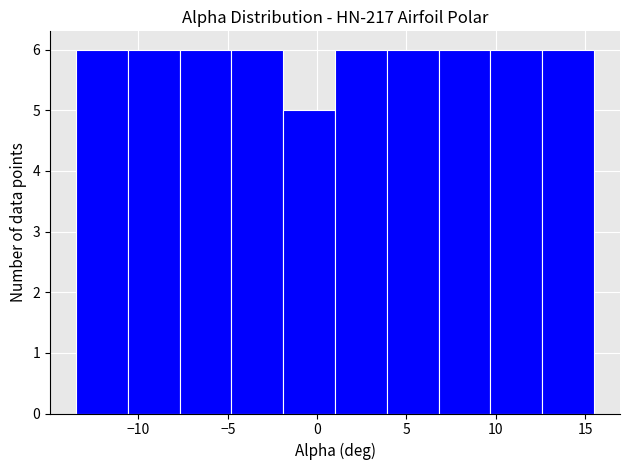

How tall is the bar that spans 1.0 to 3.9 on the x-axis? Neither the bar edges nor the heights are printed on the chart, so give them approximately, as read against the axes.

6